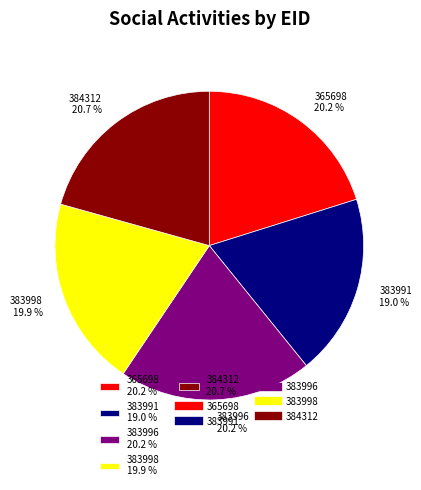

To the nearest percent, what is the difference between the largest and smallest slice percentages?

2%